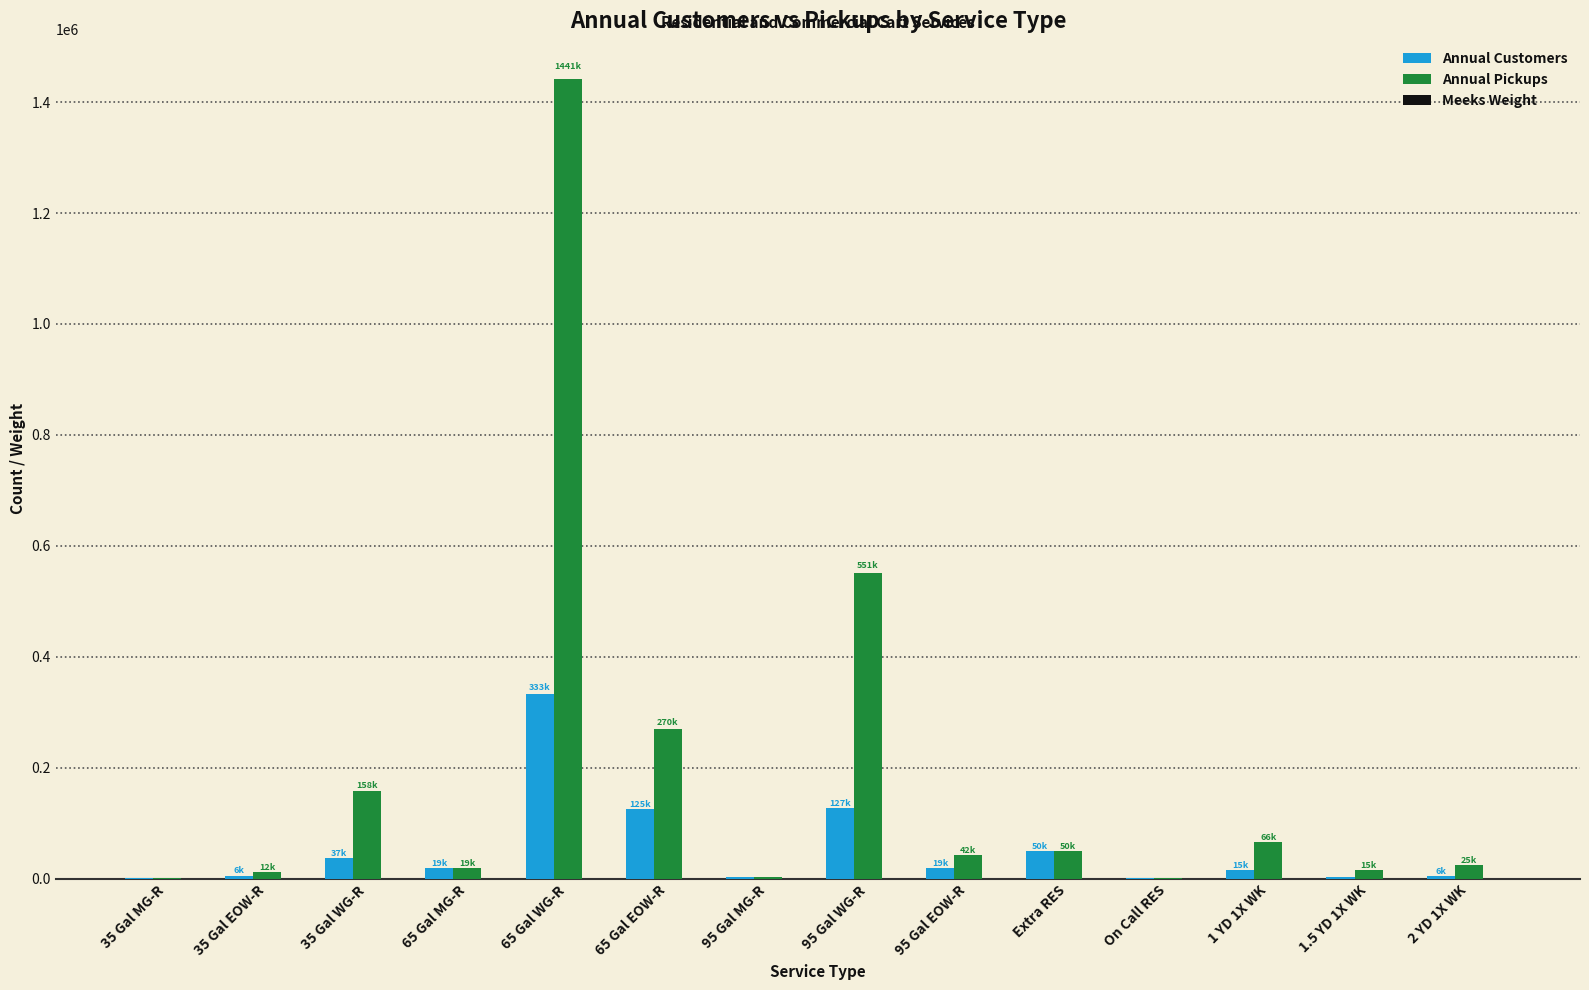

The value of Annual Pickups at 1 YD 1X WK is 65997.8. True or false?

True